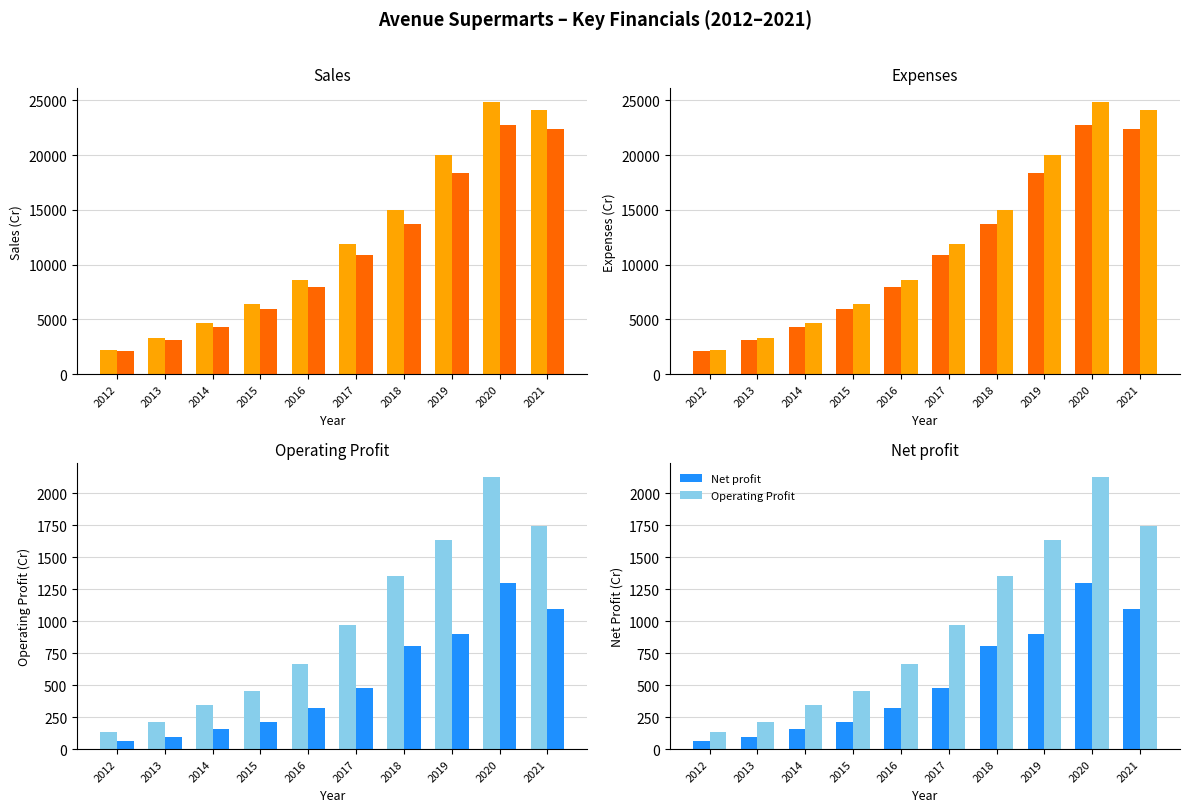

Reading right to left, what are all the values shown in this chart?

Sales: 24143.1	24870.2	20004.5	15033.2	11897.7	8583.8	6439.4	4686.5	3340.8	2208.6
Expenses: 22398.2	22741.9	18371.2	13680.3	10928.5	7919.3	5983.2	4345.2	3126.2	2070.8
Operating Profit: 1744.8	2128.3	1633.3	1352.9	969.2	664.5	456.3	341.3	214.7	137.7
Net profit: 1099.5	1301.1	902.5	806.3	478.8	320.2	211.7	161.4	93.9	60.4